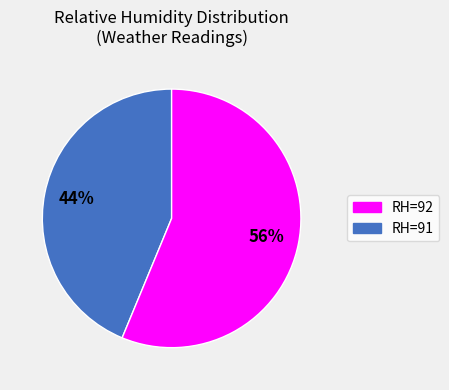

Is there any slice that represents more than half of the pie?

Yes